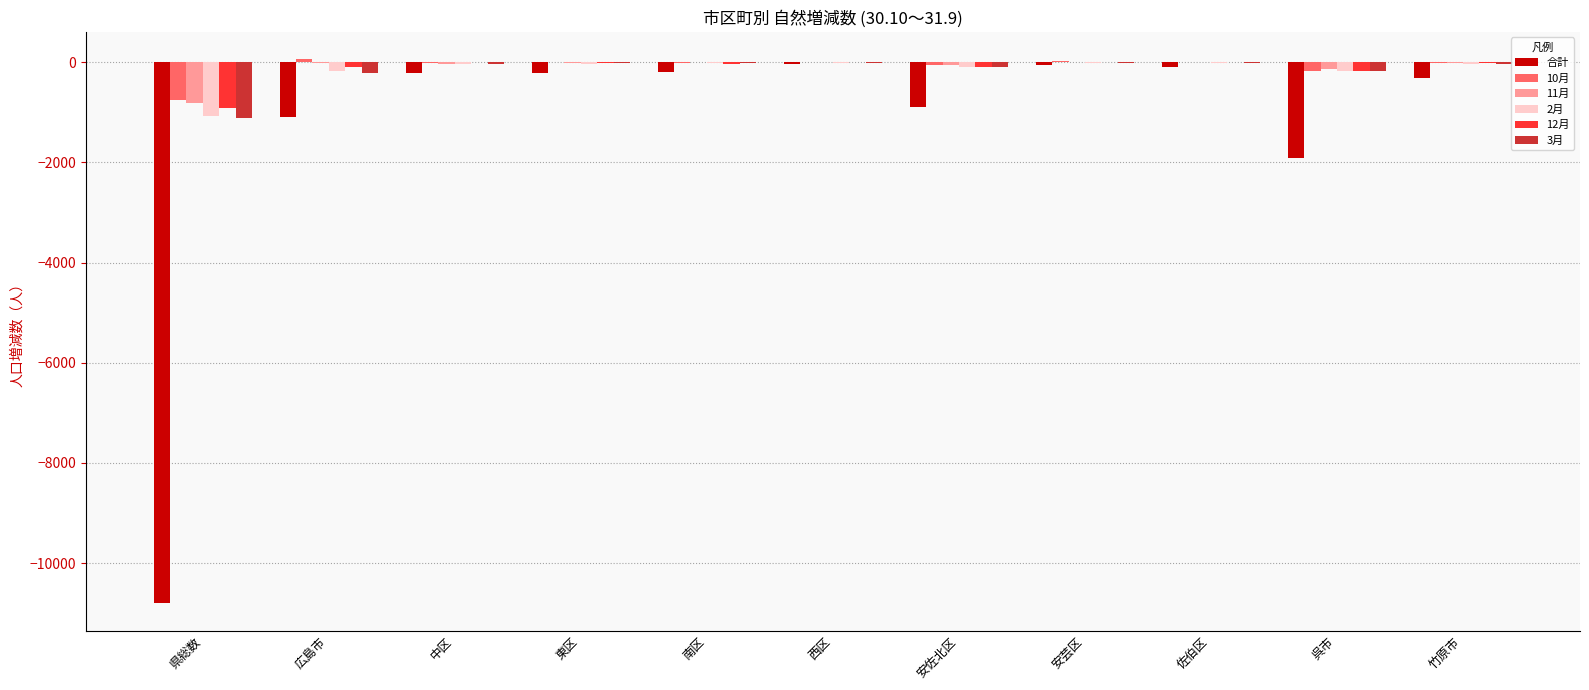

Where does the 3月 series first go above -33?

東区